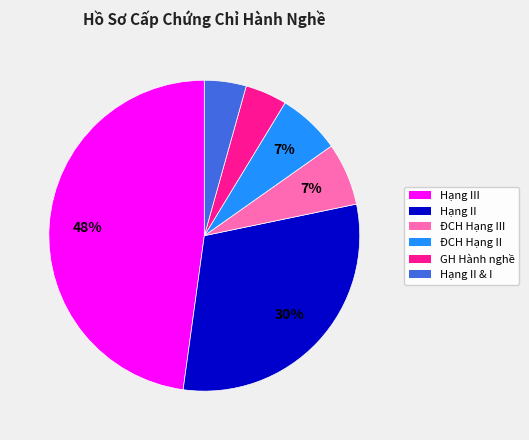

To the nearest percent, what is the average slice percentage?

17%